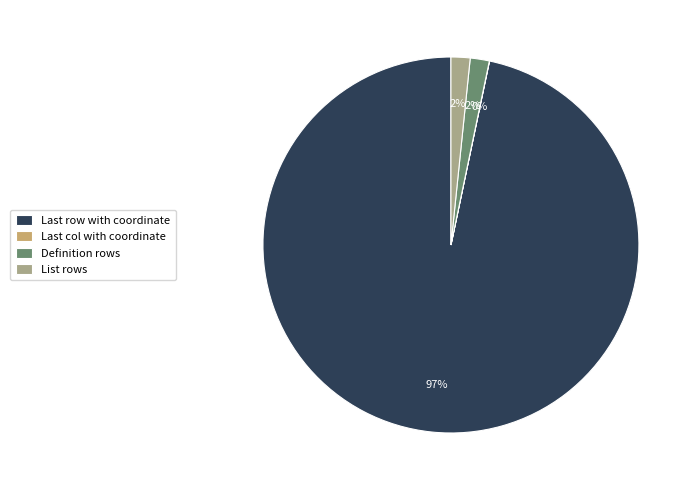

Is there a majority slice in this chart?

Yes